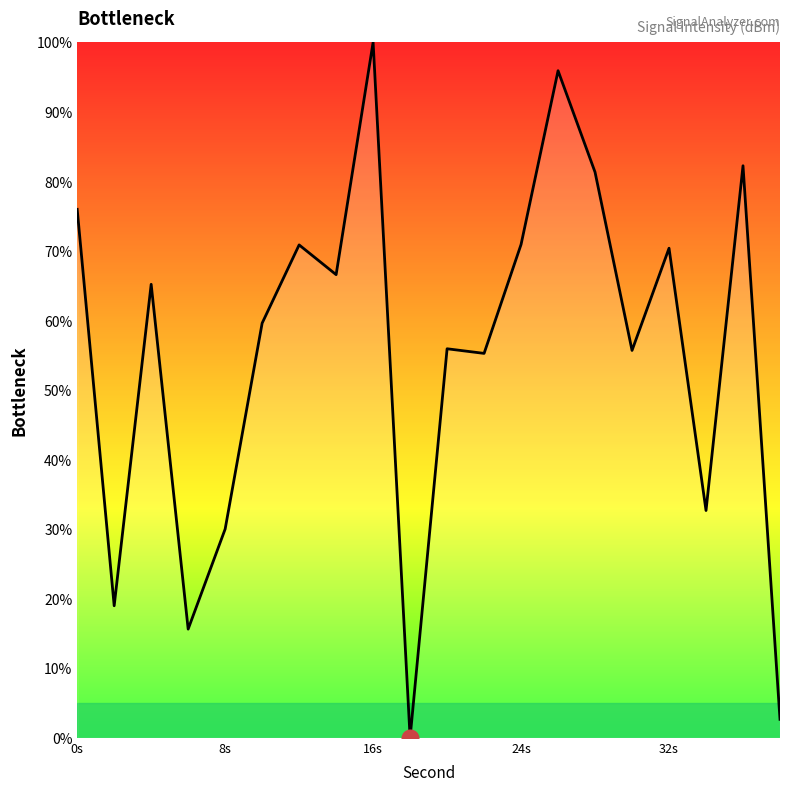

How many lines are shown in the chart?

1